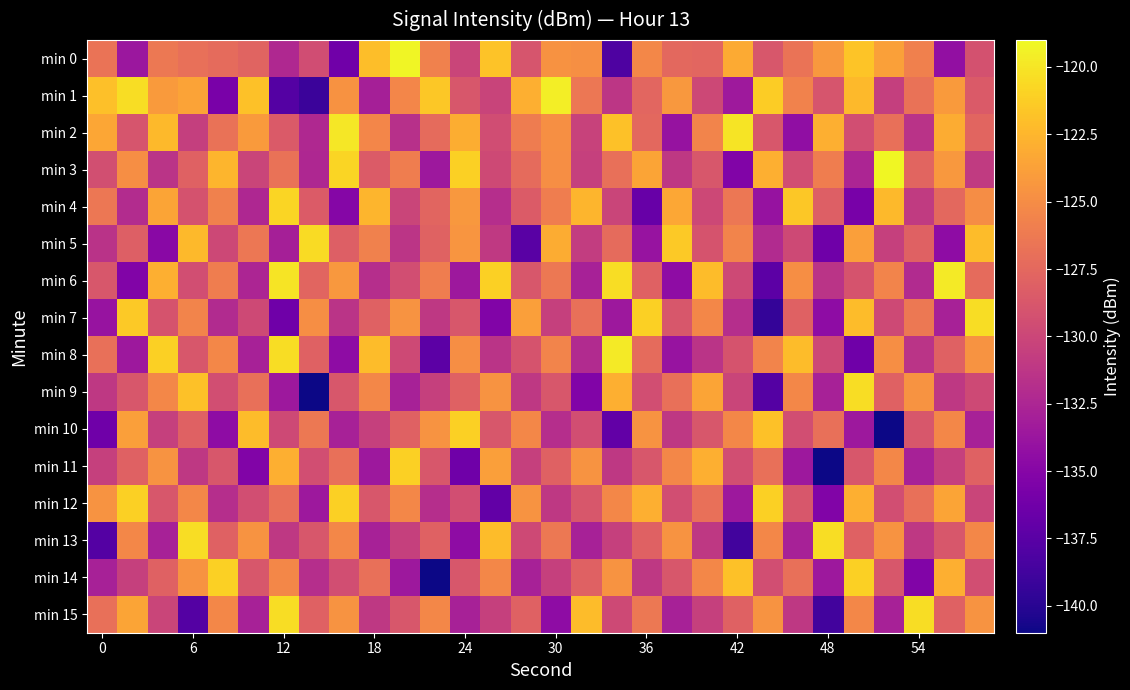

At how many categories does at least one series exceed -127?

30